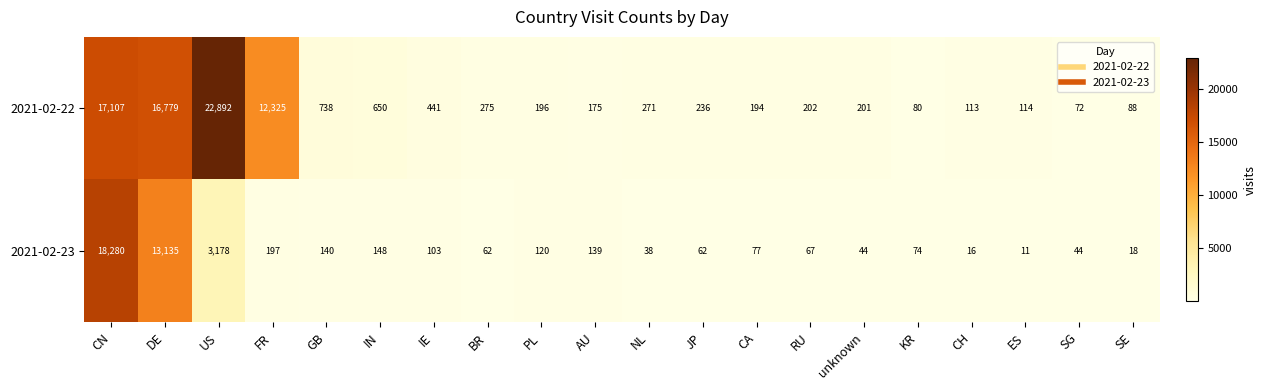

What is the total value across all series at SG?

116